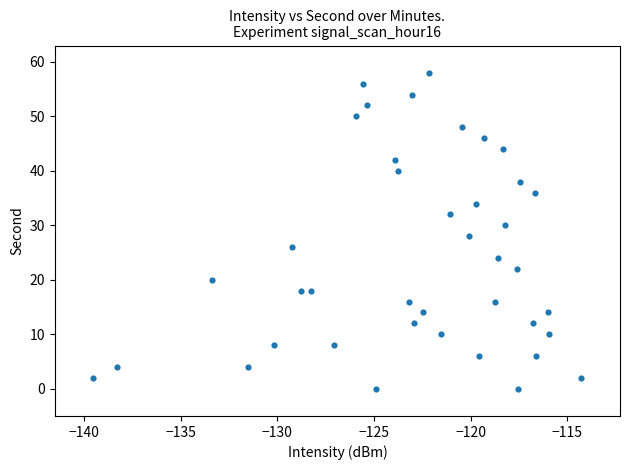

What is the range of Y values (max minus min)?

58